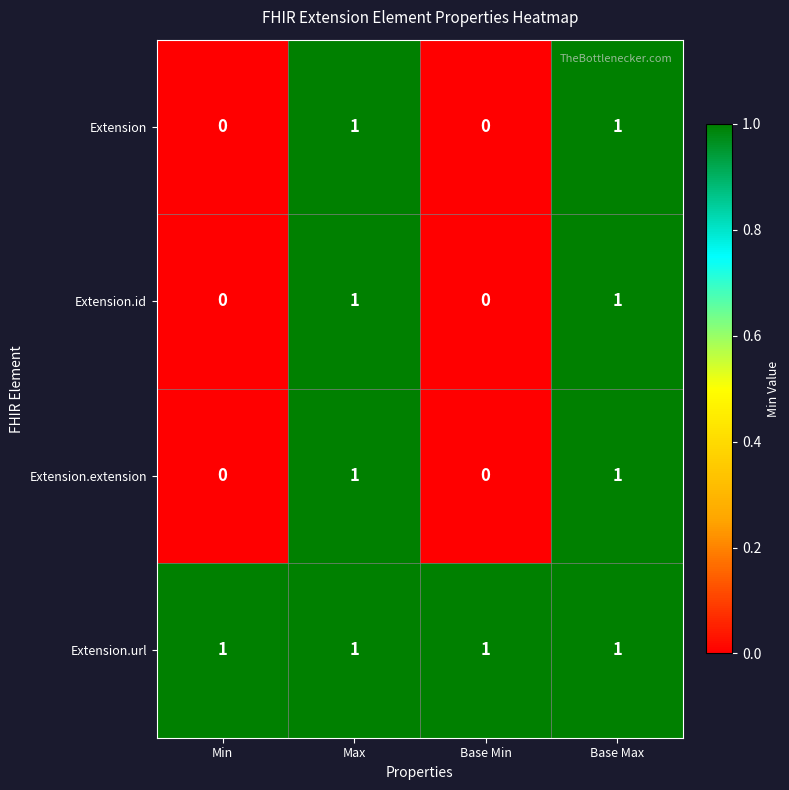

What is the difference between the highest and lowest values at Base Min?

1